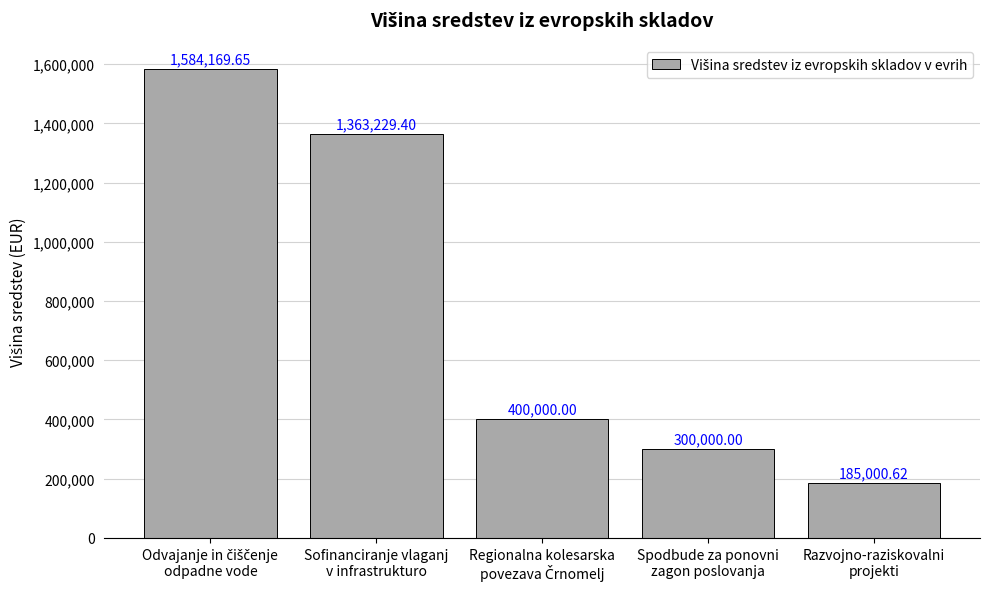

What is the difference between the maximum and minimum values?

1399169.0